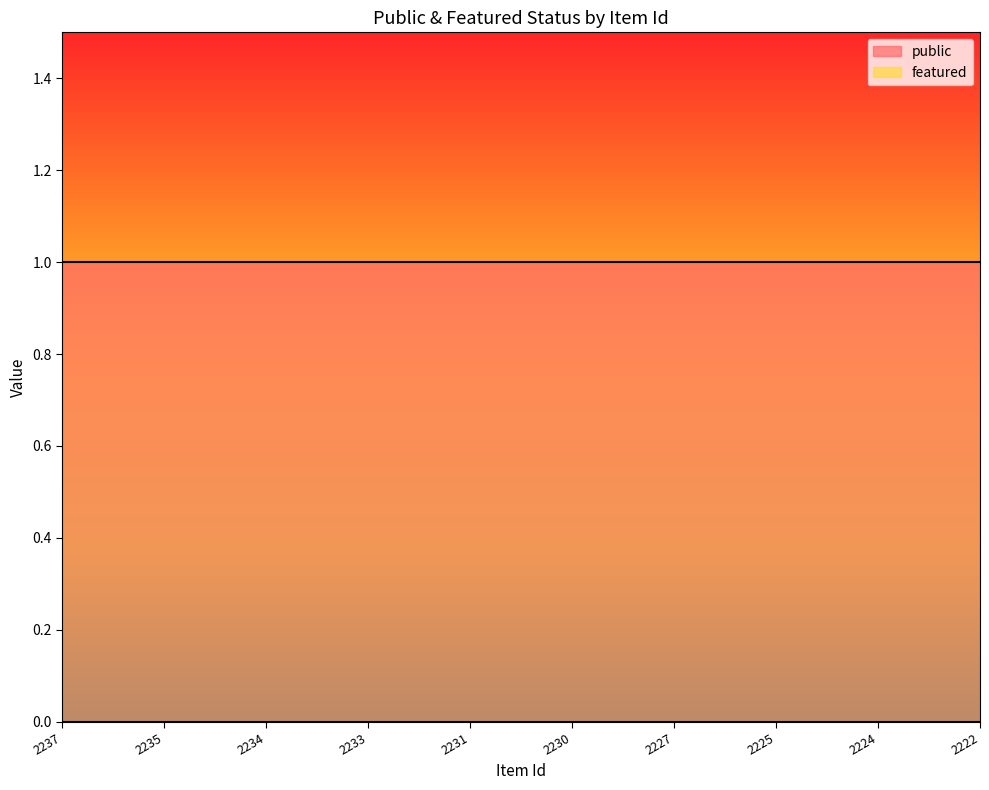

At which category is the sum across all series the highest?

2237